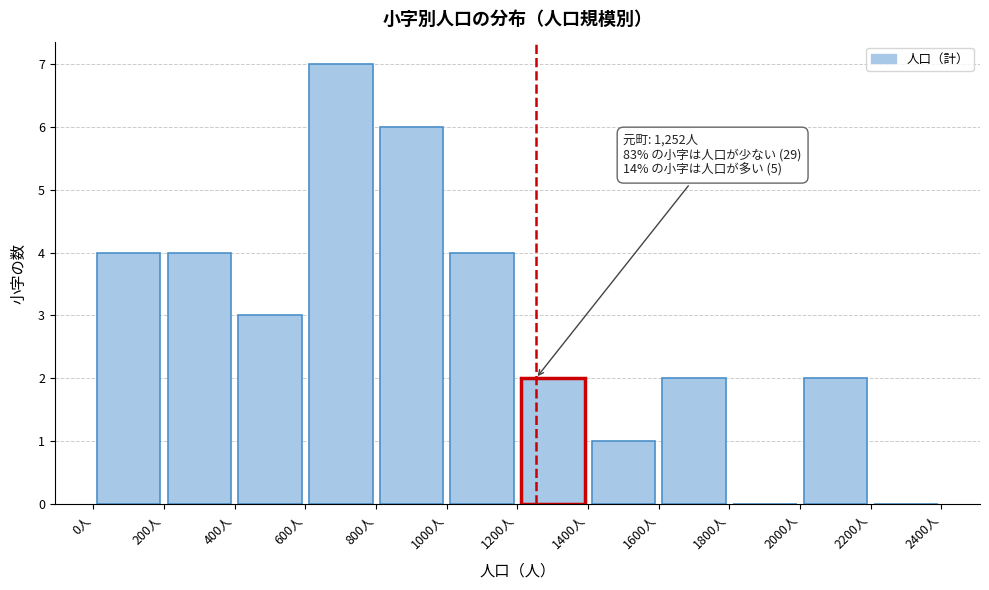

Over which range of the x-axis is the bar tallest?

600 to 800